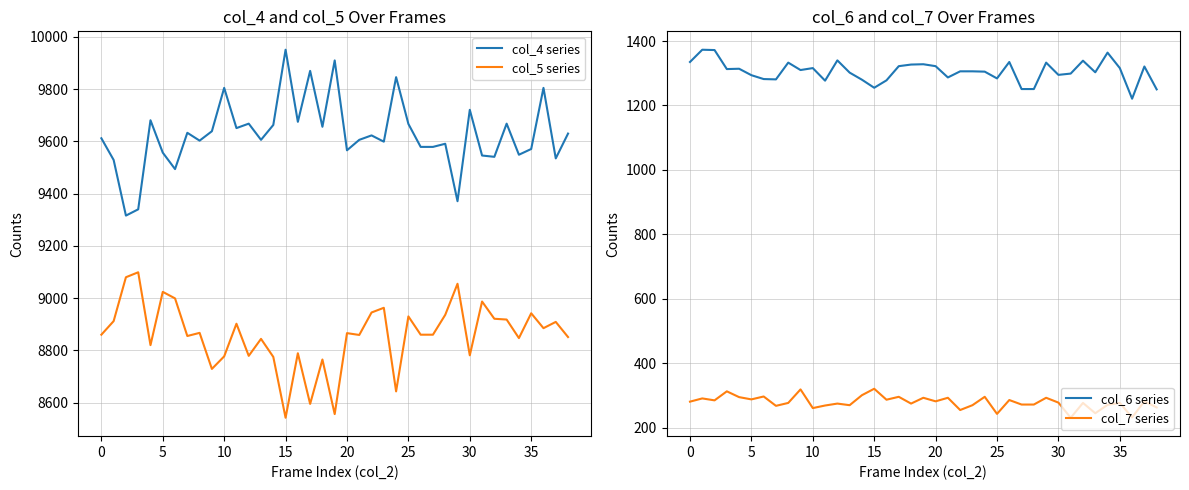

Is this an area chart (filled region under the line)?

No